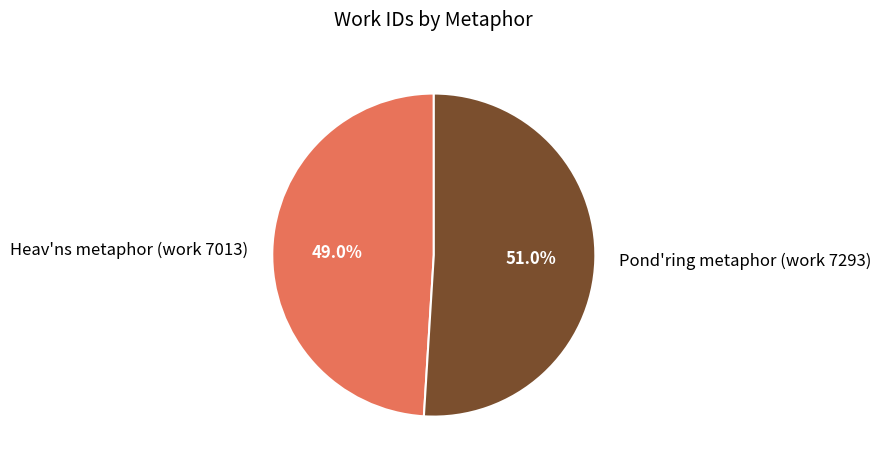

How many slices are in this pie chart?

2